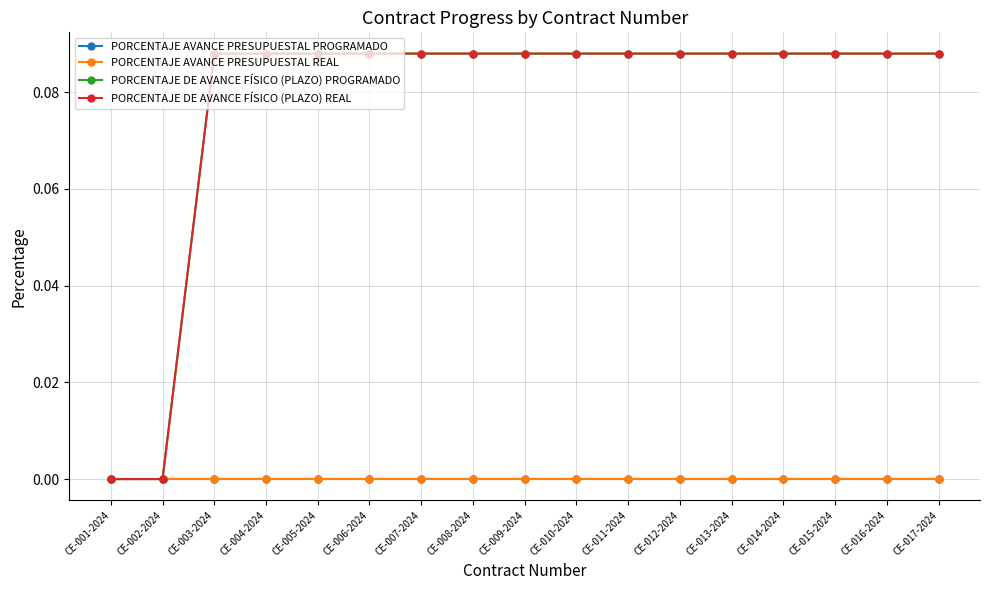

Is it true that PORCENTAJE AVANCE PRESUPUESTAL REAL equals 0.0 at CE-002-2024?

True